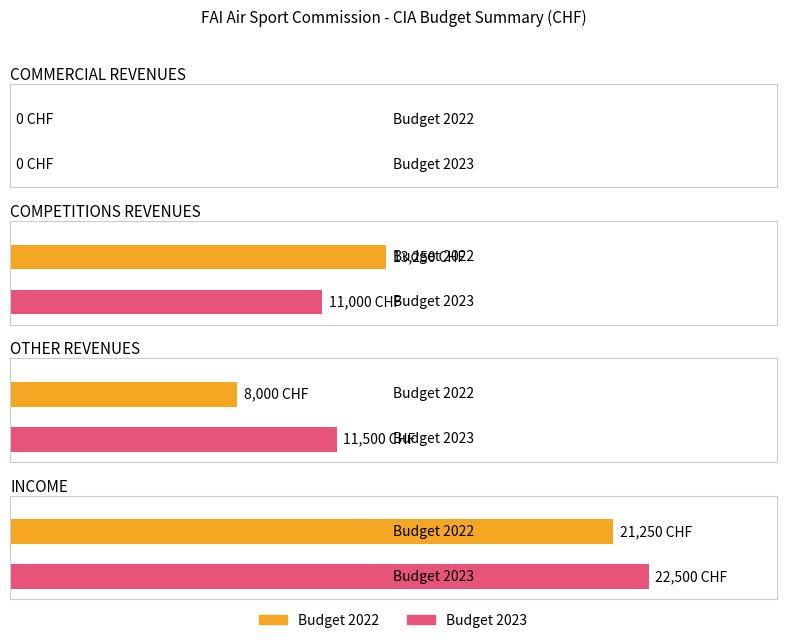

True or false: OTHER REVENUES has a value of 11500 at BUDGET 2023.

True